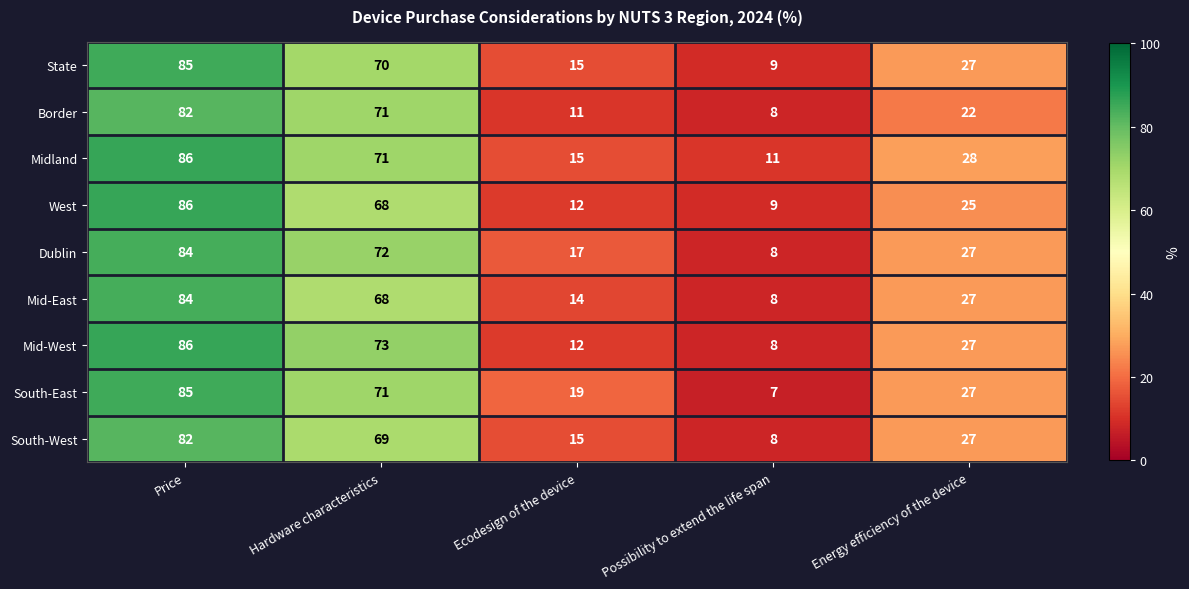

What is the greatest value displayed?

86